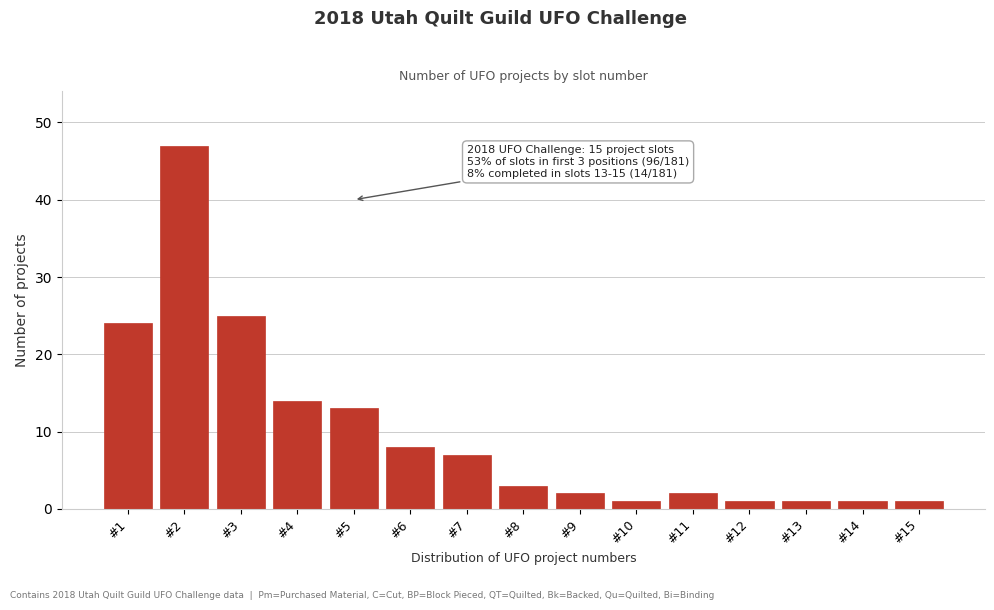

Reading left to right, what are all the values shown in this chart?

#1=24	#2=47	#3=25	#4=14	#5=13	#6=8	#7=7	#8=3	#9=2	#10=1	#11=2	#12=1	#13=1	#14=1	#15=1